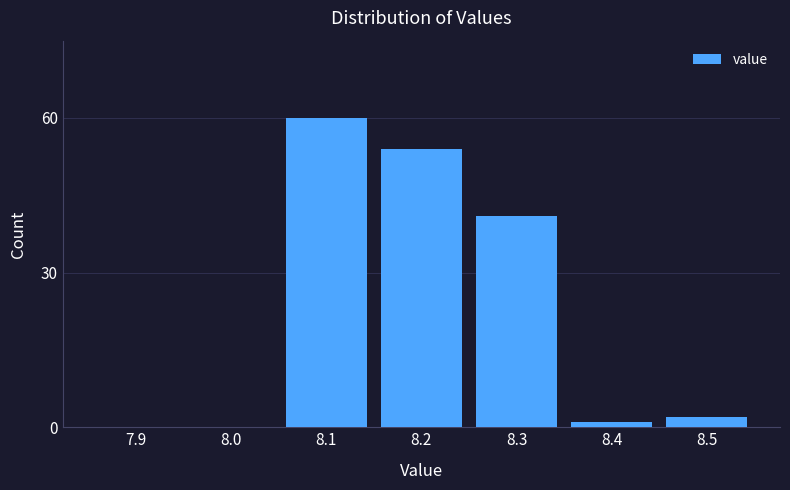

Reading left to right, transcribe all the data shown in this chart.

7.9=0	8.0=0	8.1=60	8.2=54	8.3=41	8.4=1	8.5=2